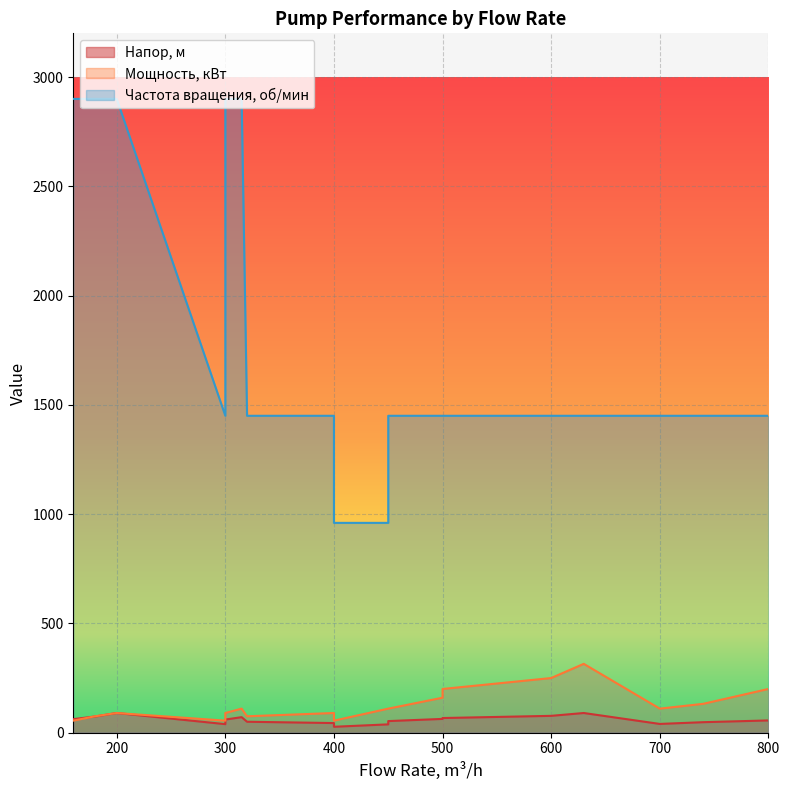

List the series in order of their peak value, highest first.

Частота вращения, об/мин, Мощность, кВт, Напор, м